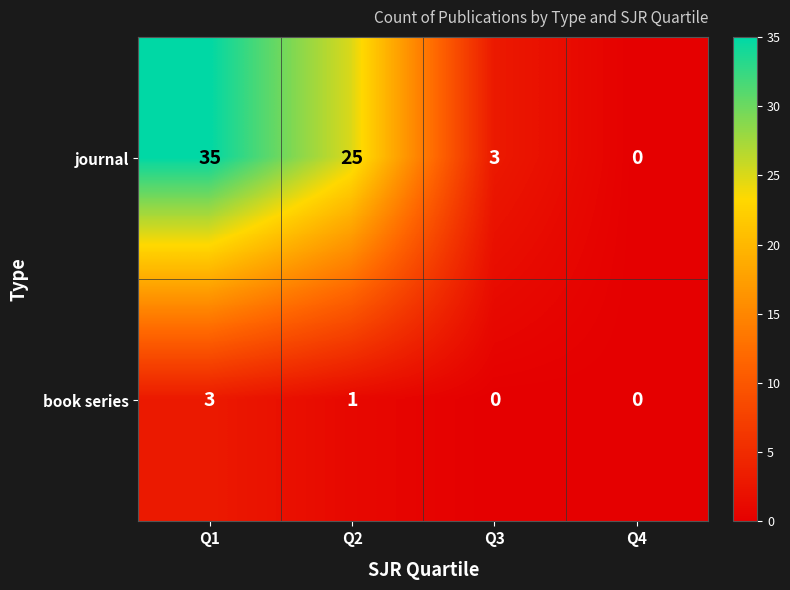

Count the number of categories in the chart.

4